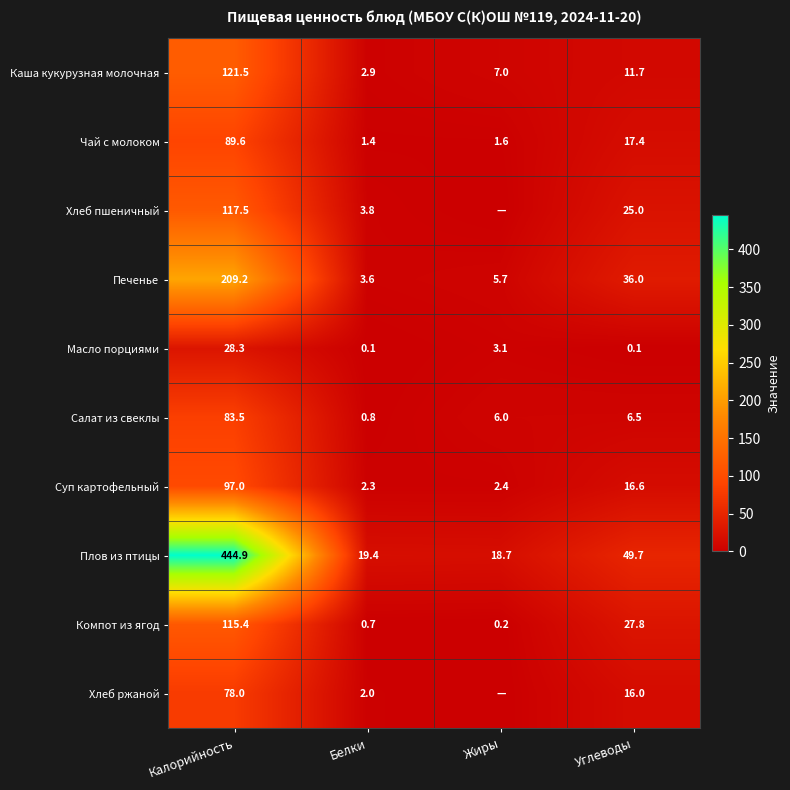

What is the sum of the Суп картофельный values at Углеводы and Калорийность?

113.6